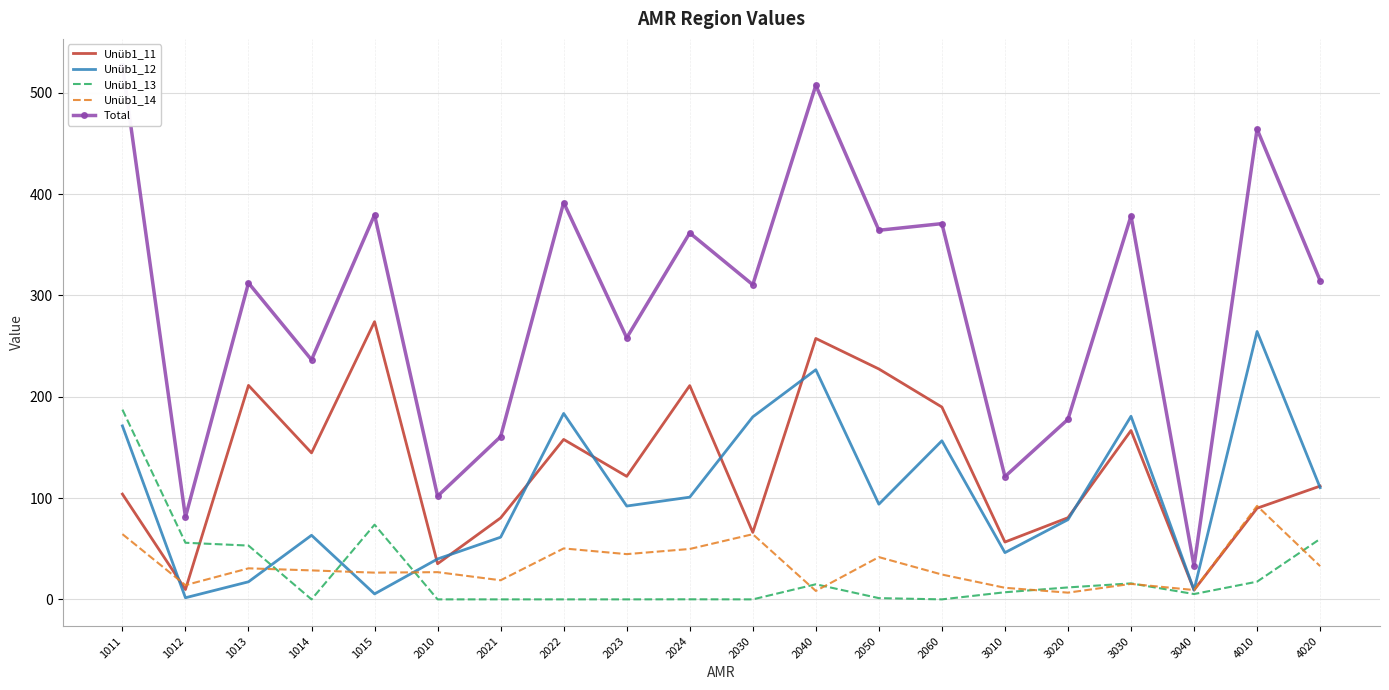

How many data points does each series have?

20